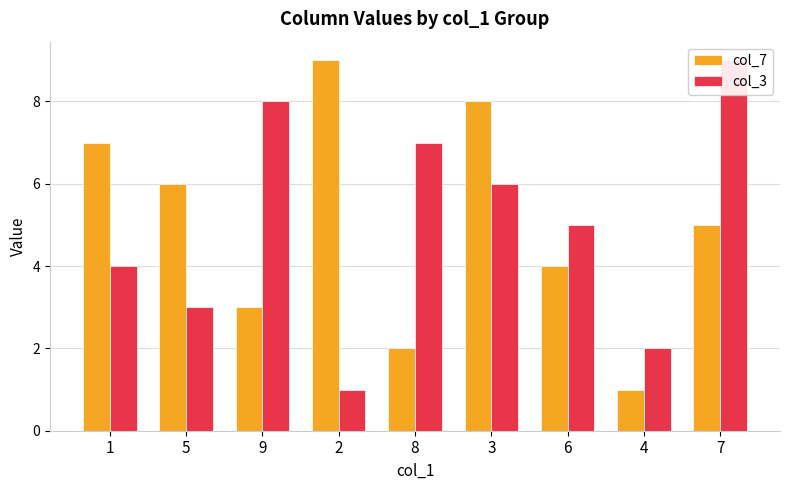

What is the highest value of the col_7 series?

9